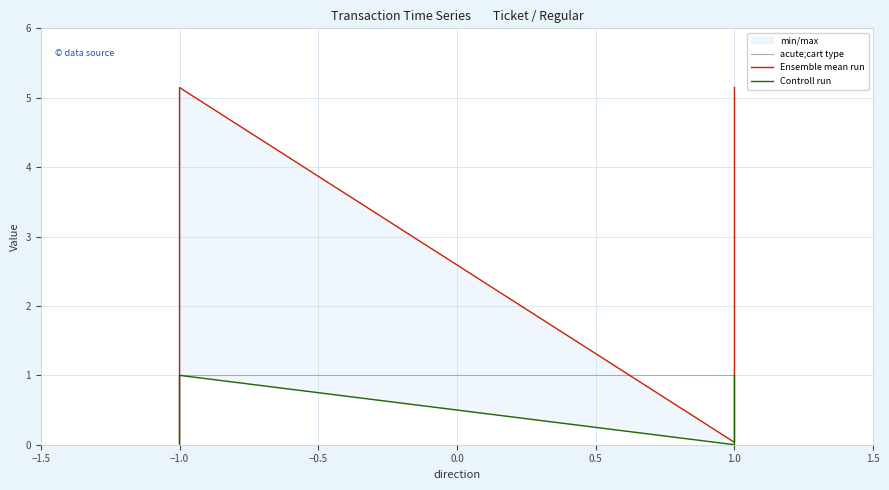

In Ensemble mean run, how many points are higher than both neighbors (excluding endpoints)?

1